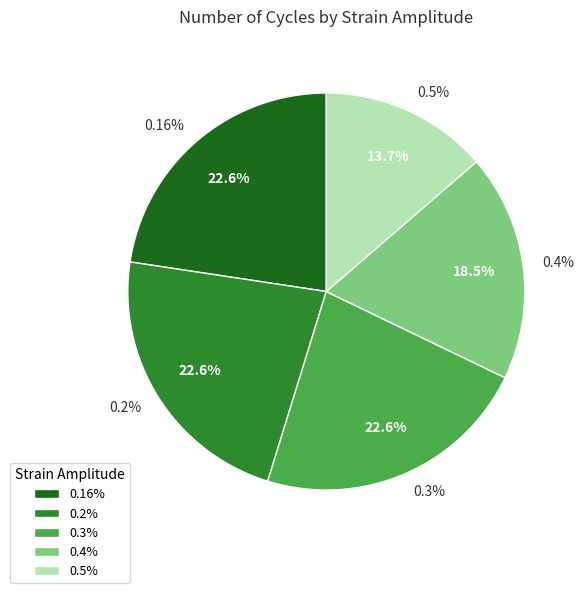

Which slice is the smallest?

0.5%